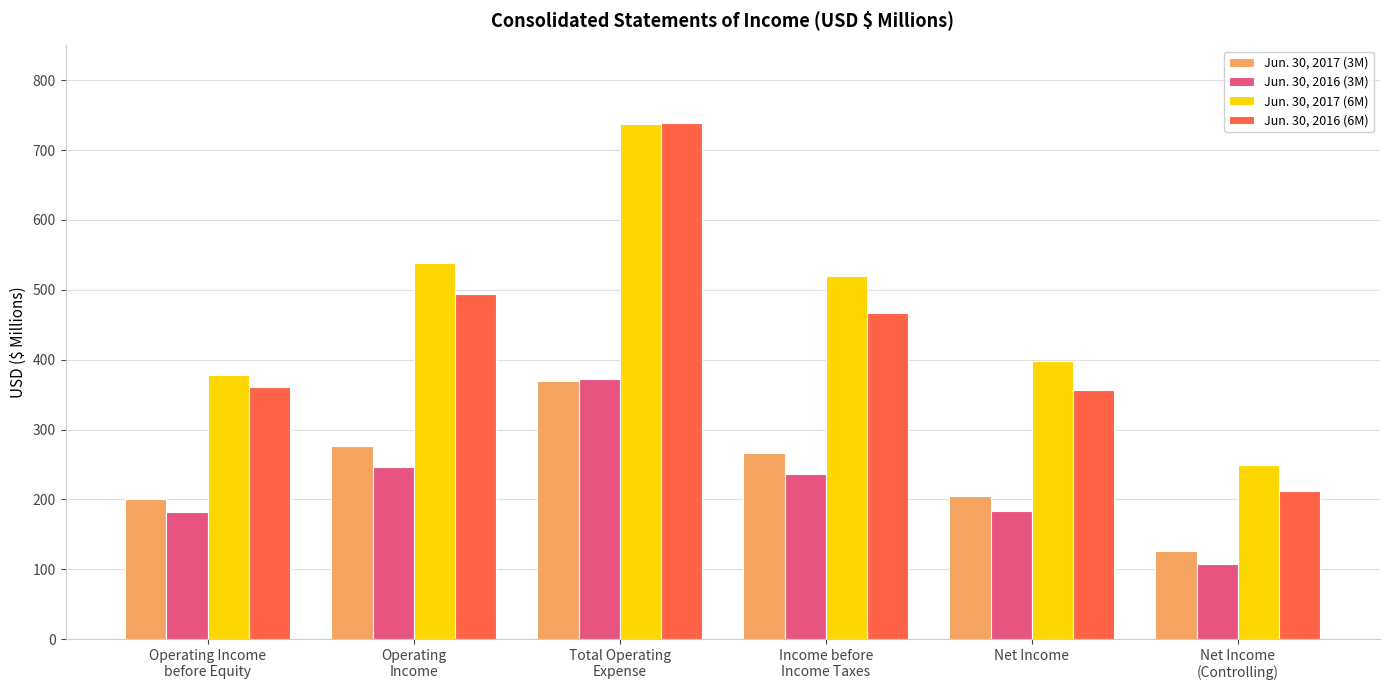

Is it true that Jun. 30, 2016 (3M) equals 193.0 at Net Income
(Controlling)?

False